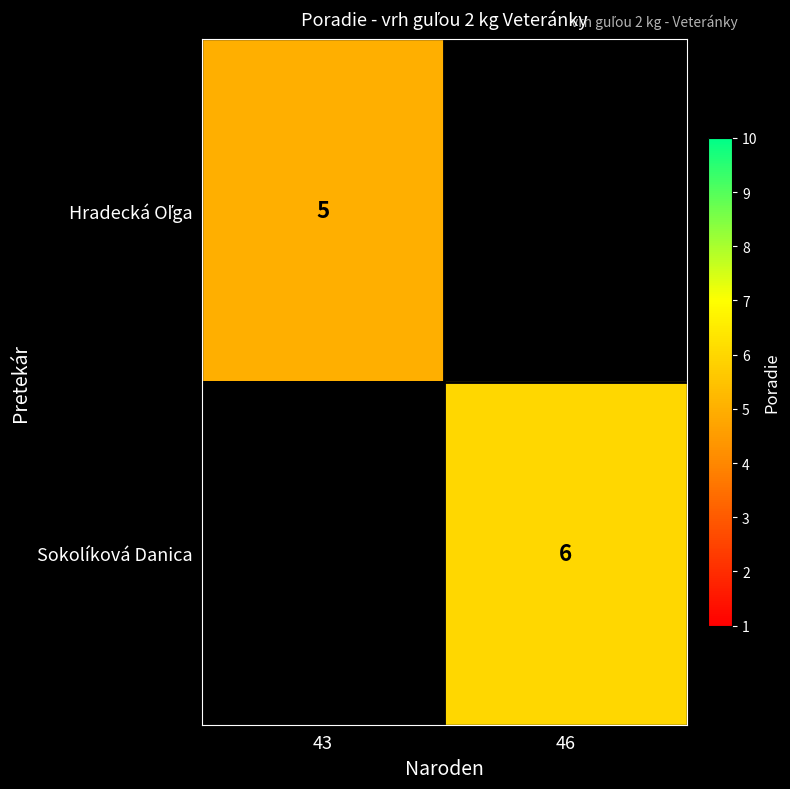

At how many categories does at least one series exceed 5?

1